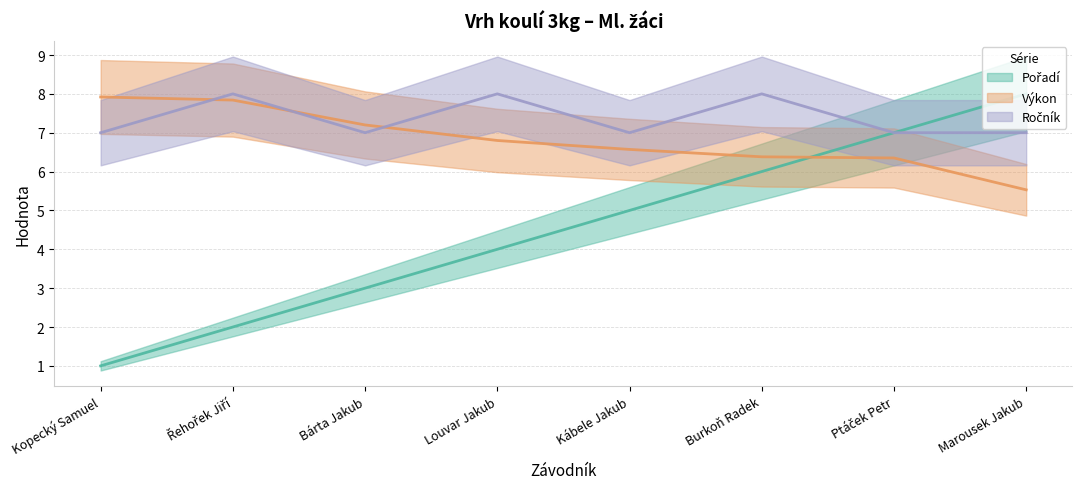

Which label corresponds to the smallest value in the chart?

Kopecký Samuel